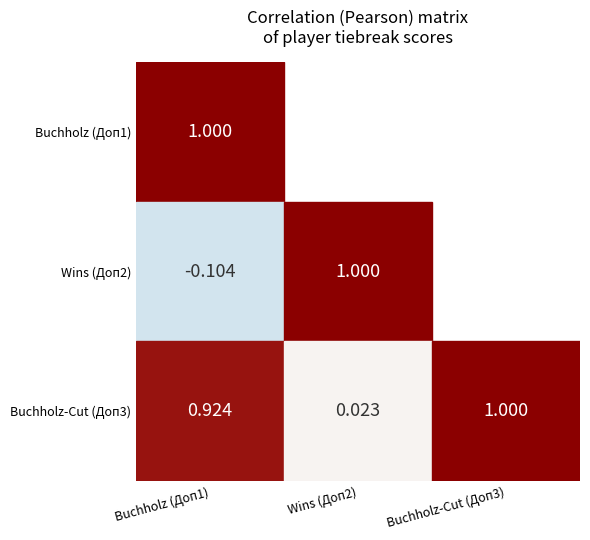

The value of Skorodumov V. at 1 is 1.5. True or false?

False